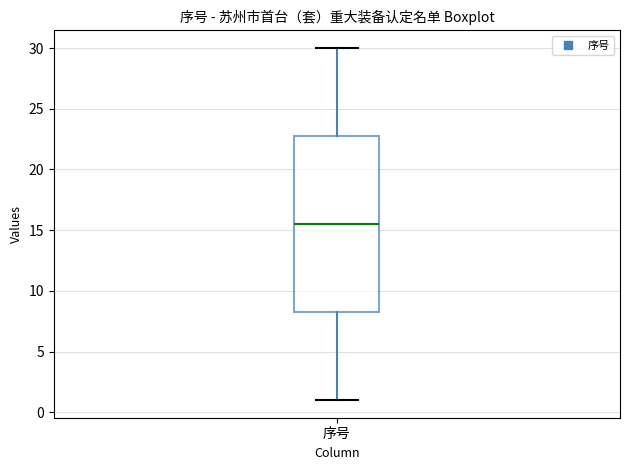

Read this box plot against the y-axis: the position of the median line, the range covered by the box, and the ends of both whiskers. The values are not printed on the chart, so give them approximately, as read against the axis.

median 15.5, box 8.5 to 23.0, whiskers 1.0 to 30.0